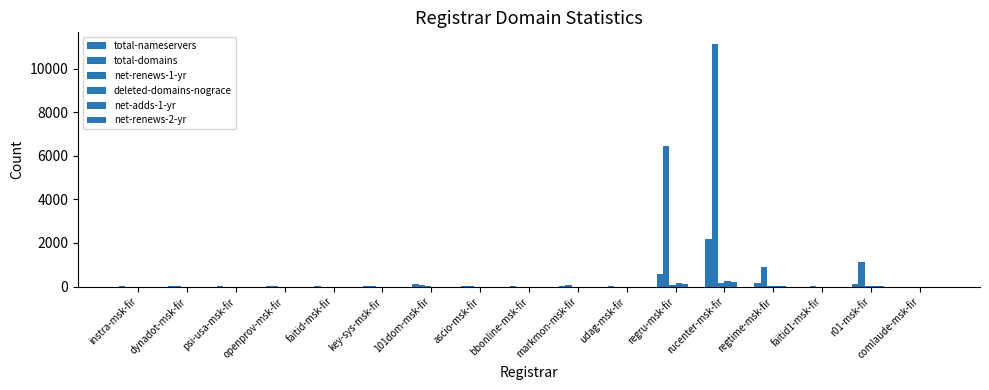

Read the net-adds-1-yr value at rucenter-msk-fir, to the nearest 10.

230